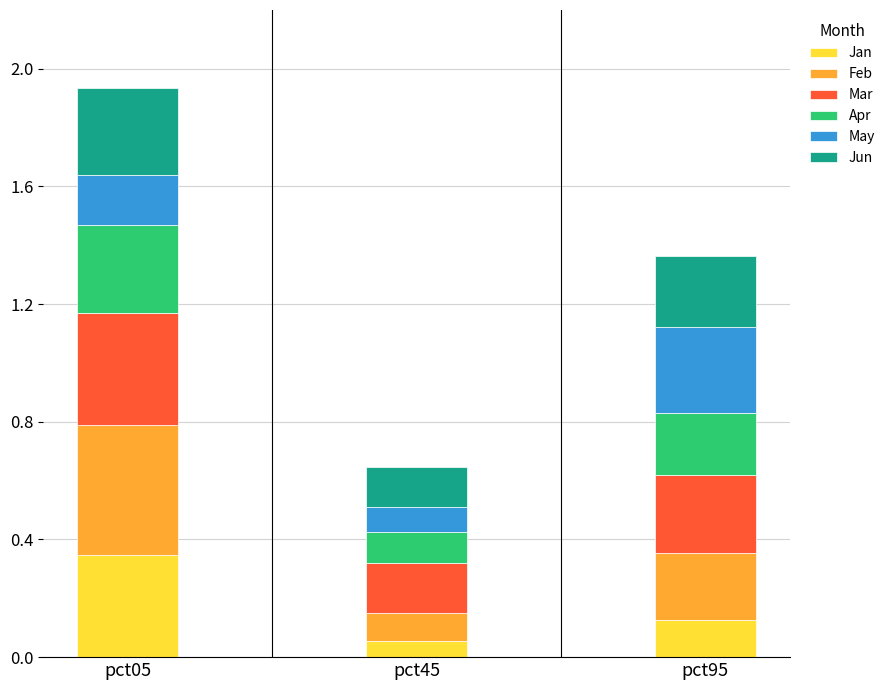

Where is Jan nearest to the value 0?

pct45